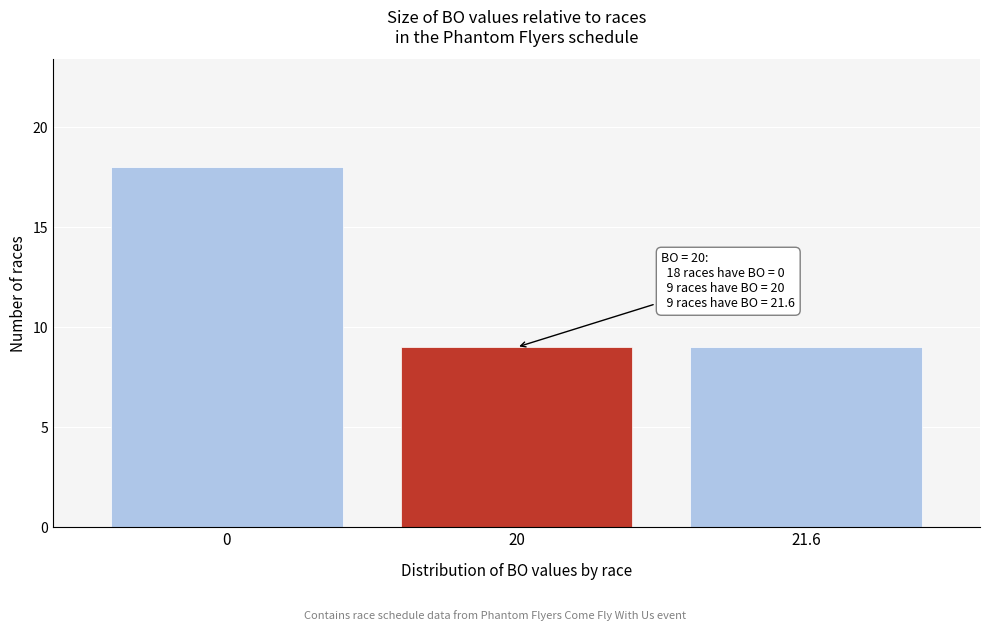

Reading left to right, list all the values displayed in this chart.

18	9	9